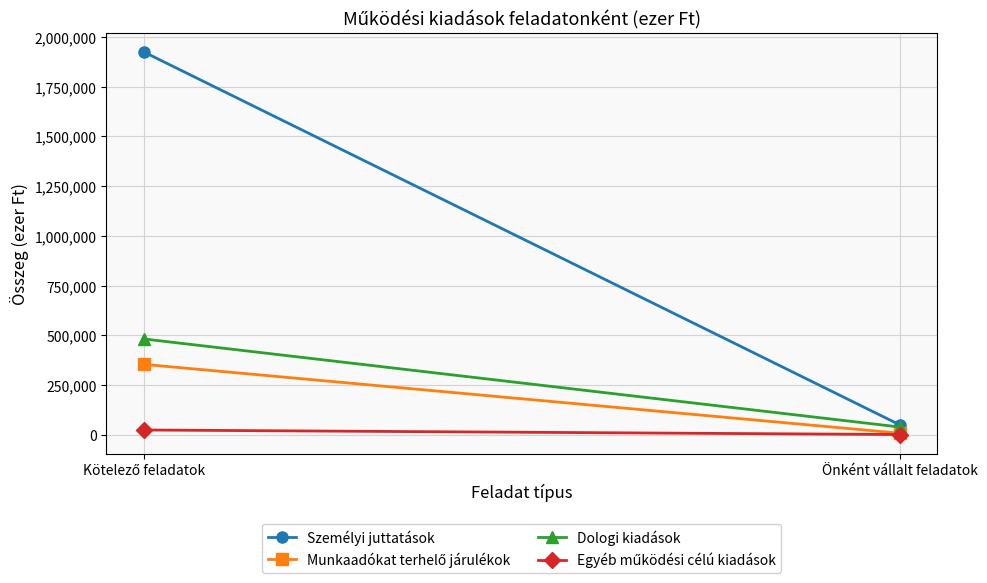

At which category is the sum across all series the highest?

Kötelező feladatok